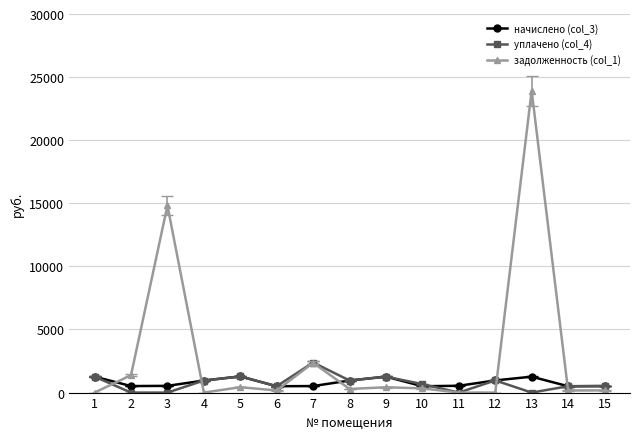

True or false: уплачено (col_4) and задолженность (col_1) intersect in this chart.

True